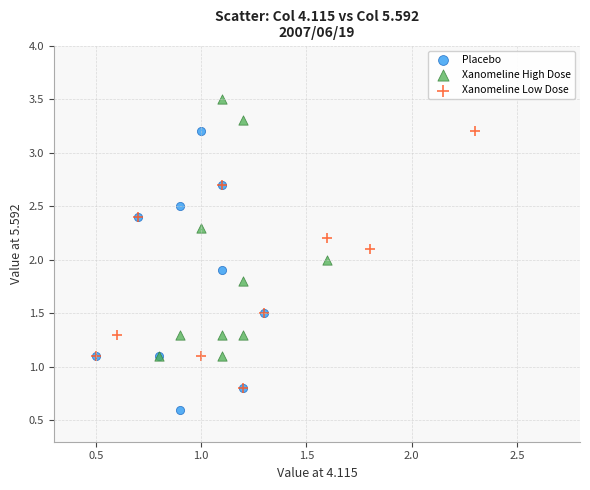

Which series contains the highest Y value?

Xanomeline High Dose